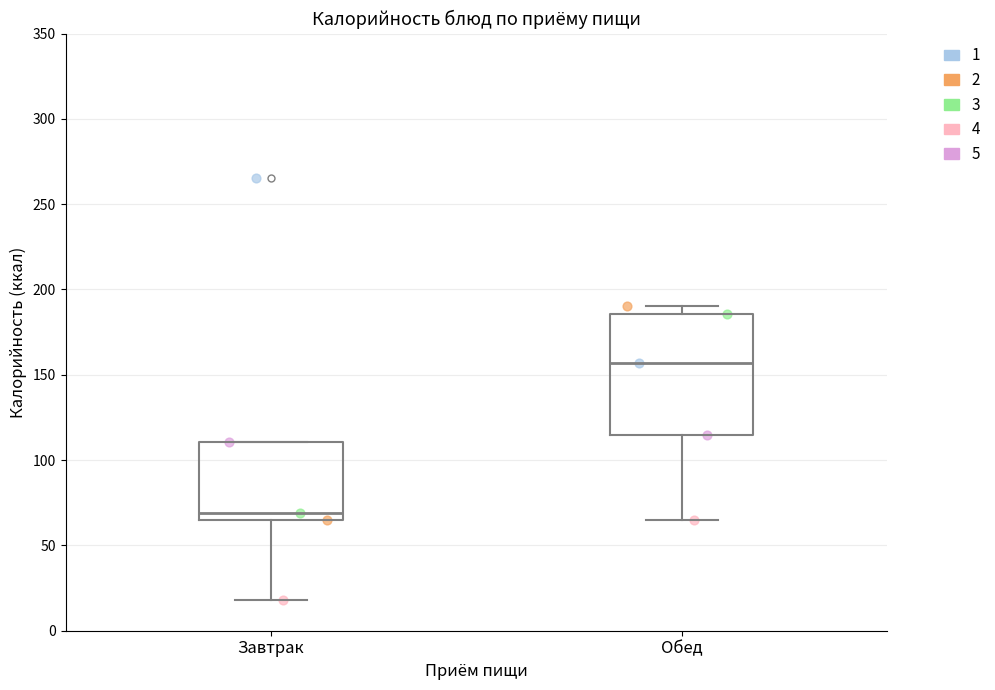

Comparing the boxes themselves (not the whiskers), which one is the tallest?

Обед